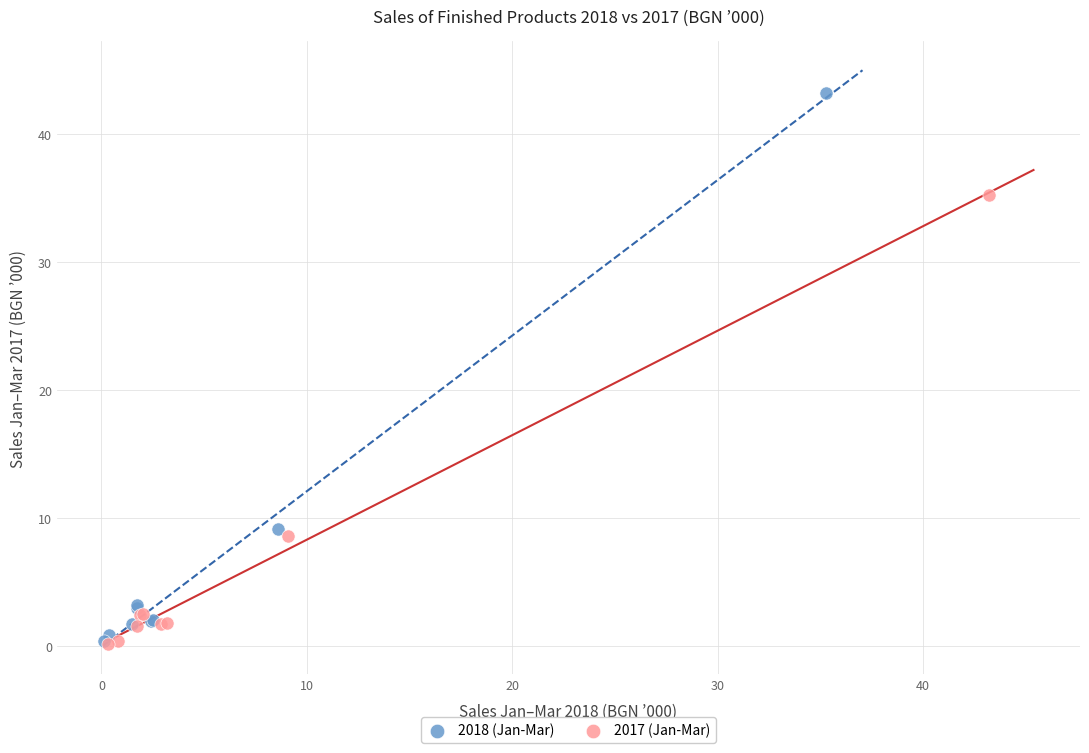

Which series reaches the maximum Y coordinate?

2018 (Jan-Mar)